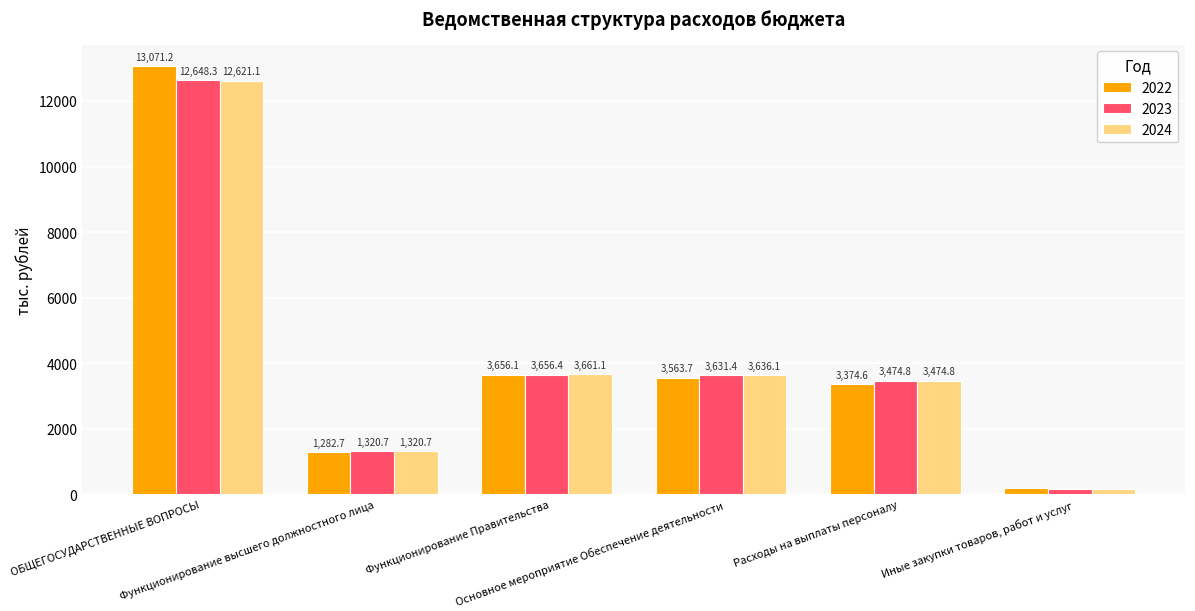

How many bars are there in each group?

3